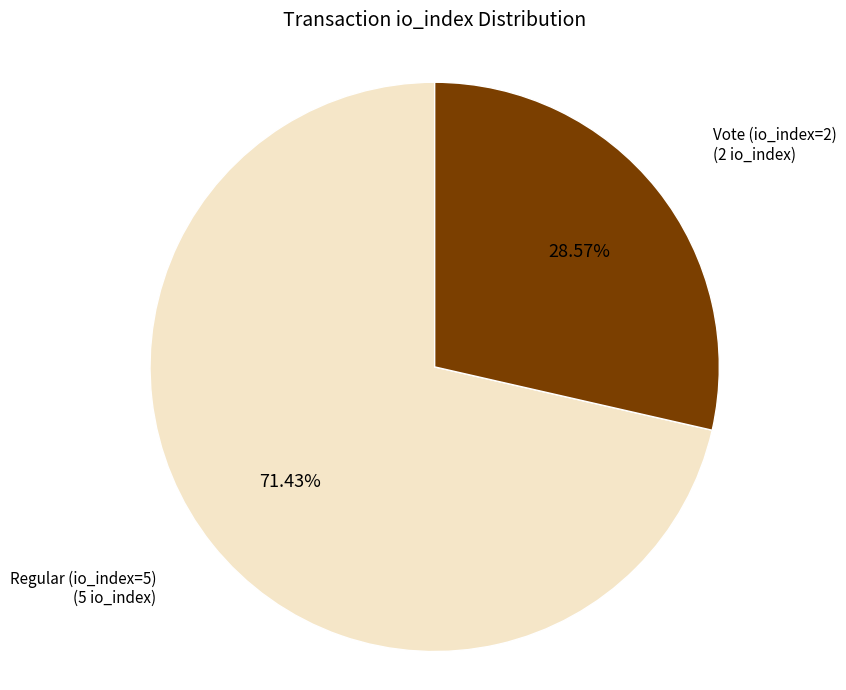

Does Regular (io_index=5) account for over 50% of the chart?

Yes